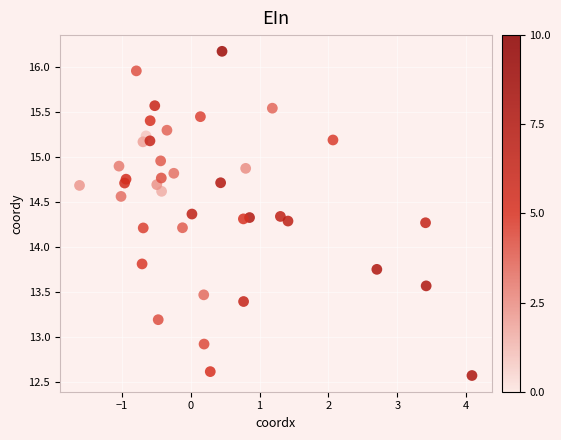

What is the range of Y values (max minus min)?

3.6